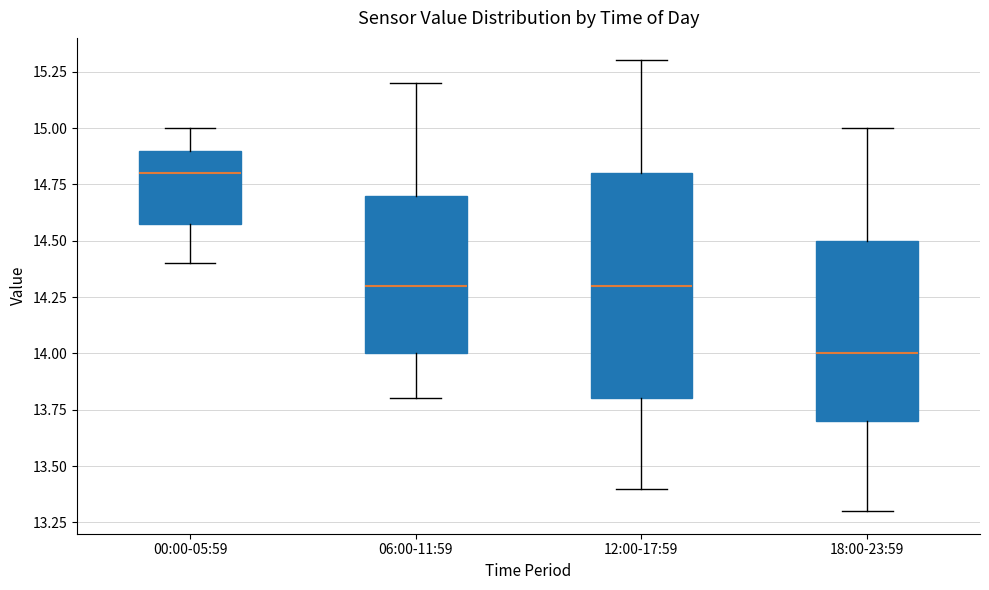

Which box's median line is the highest?

00:00-05:59